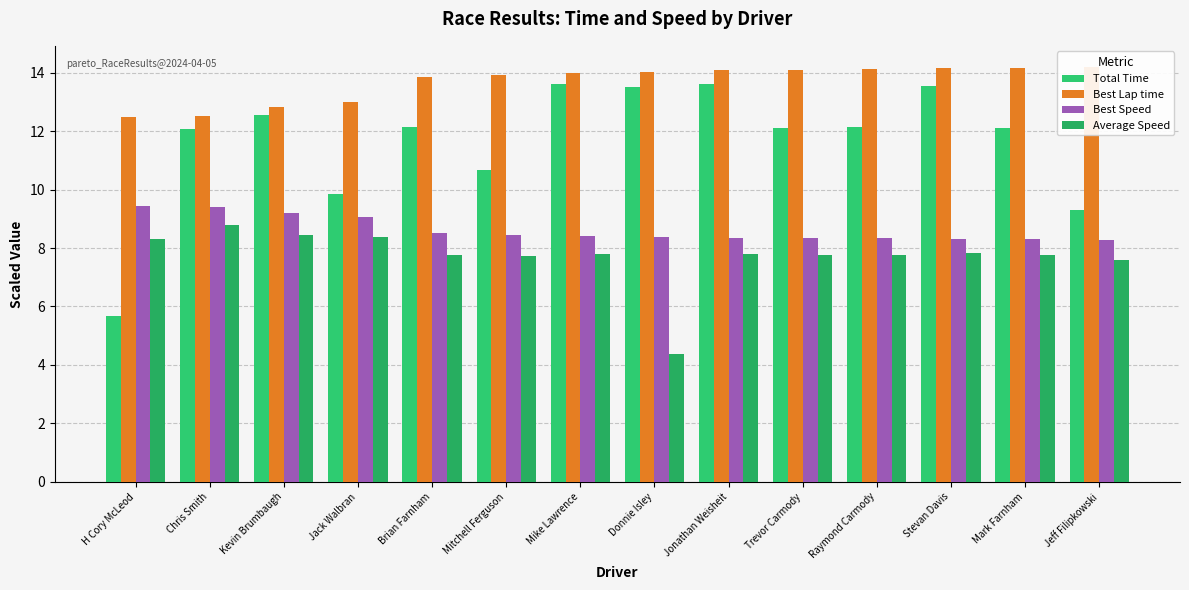

Rank the categories by Total Time value from highest to lowest.

Mike Lawrence, Jonathan Weisheit, Stevan Davis, Donnie Isley, Kevin Brumbaugh, Raymond Carmody, Brian Farnham, Mark Farnham, Trevor Carmody, Chris Smith, Mitchell Ferguson, Jack Walbran, Jeff Filipkowski, H Cory McLeod